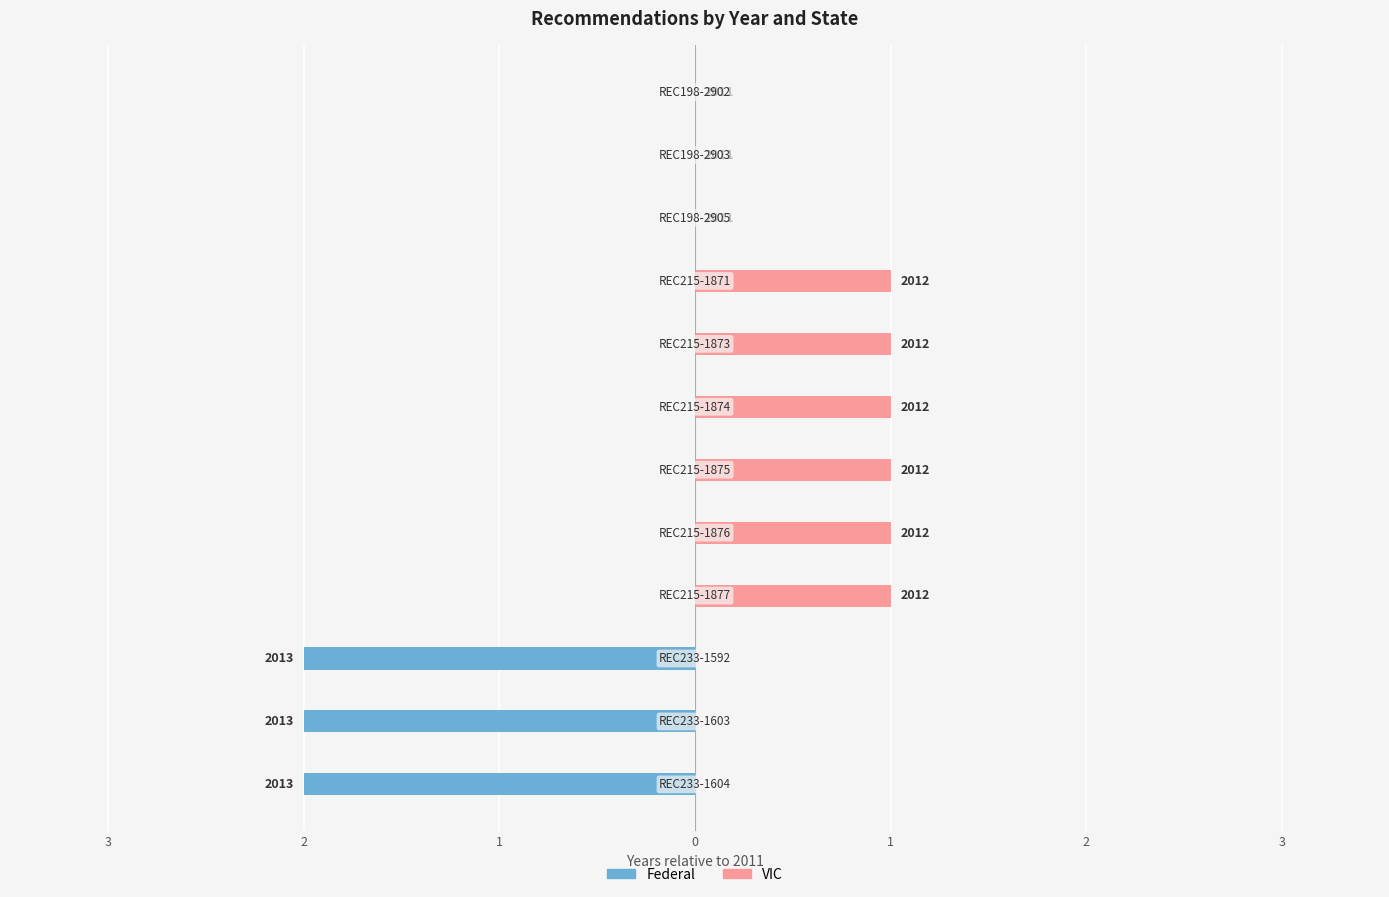

How many data points does each series have?

12